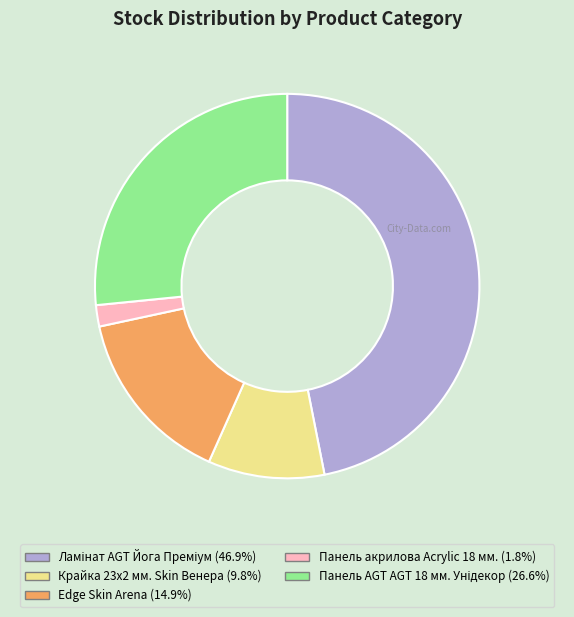

Is there any slice that represents more than half of the pie?

No